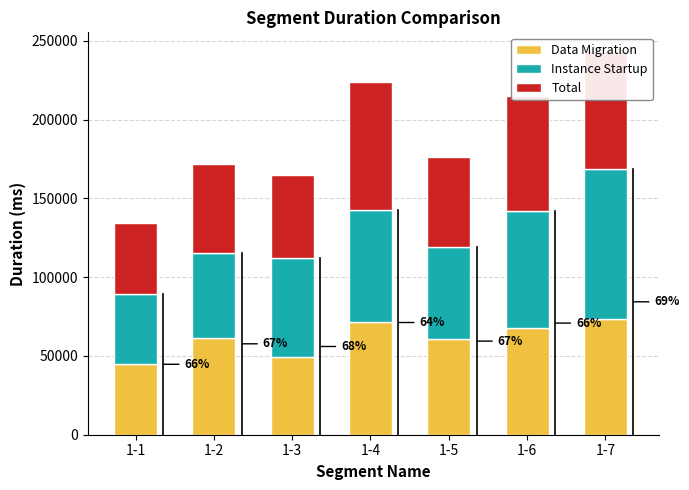

What is the total value across all series at 1-2?

172118